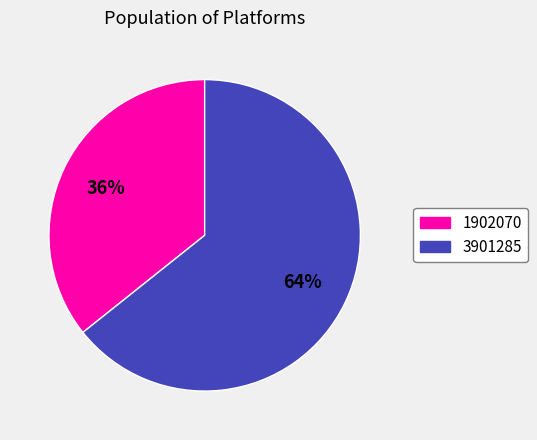

How many segments does this pie chart have?

2